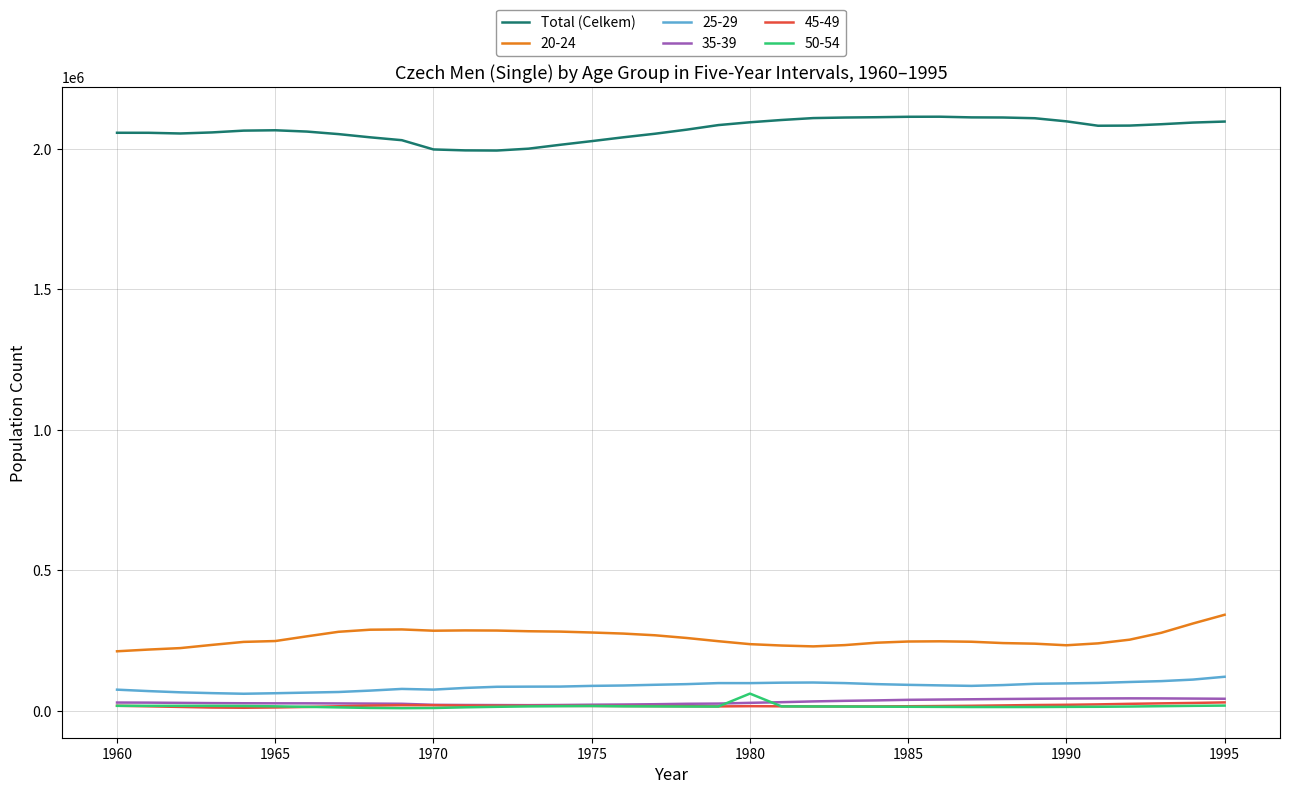

Which series has the largest total across all categories?

Total (Celkem)